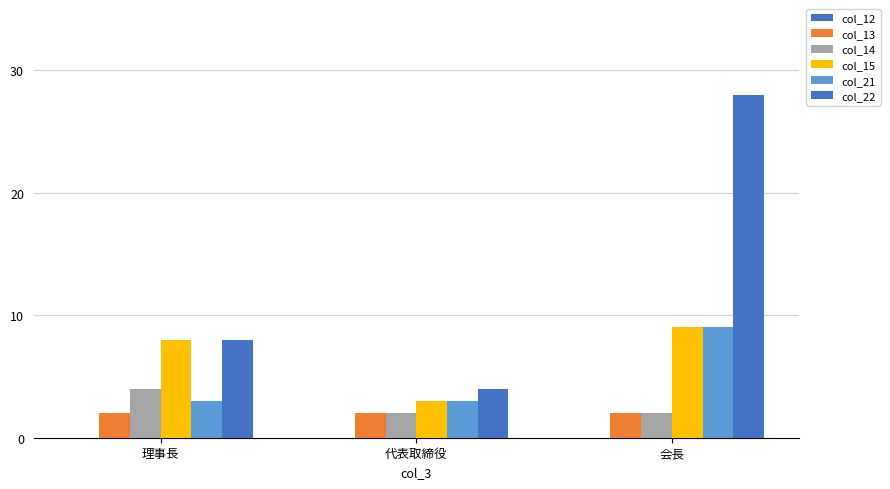

Which series has the widest spread of values?

col_22